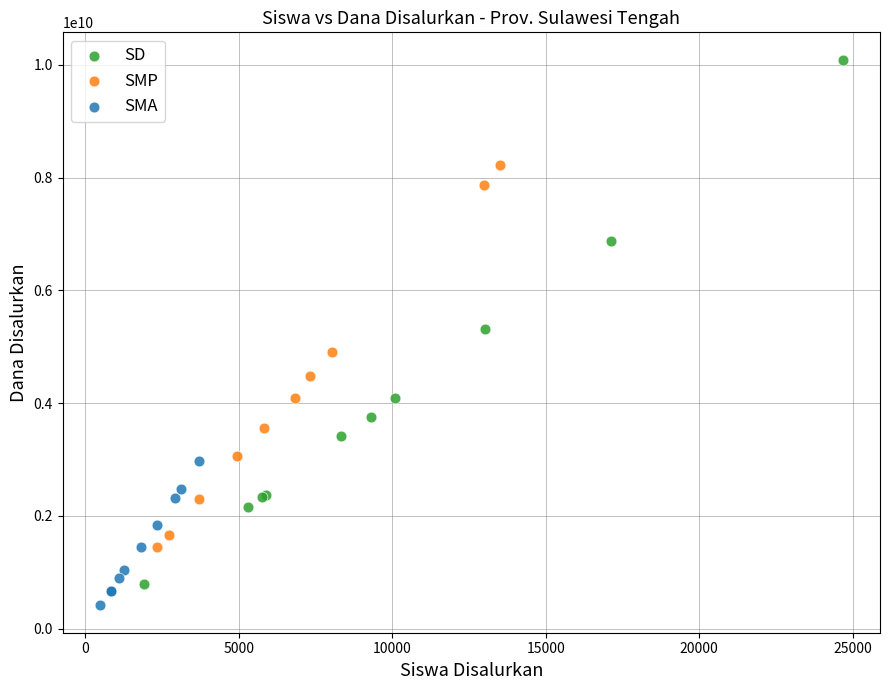

Which series has the largest Y range (max minus min)?

SD